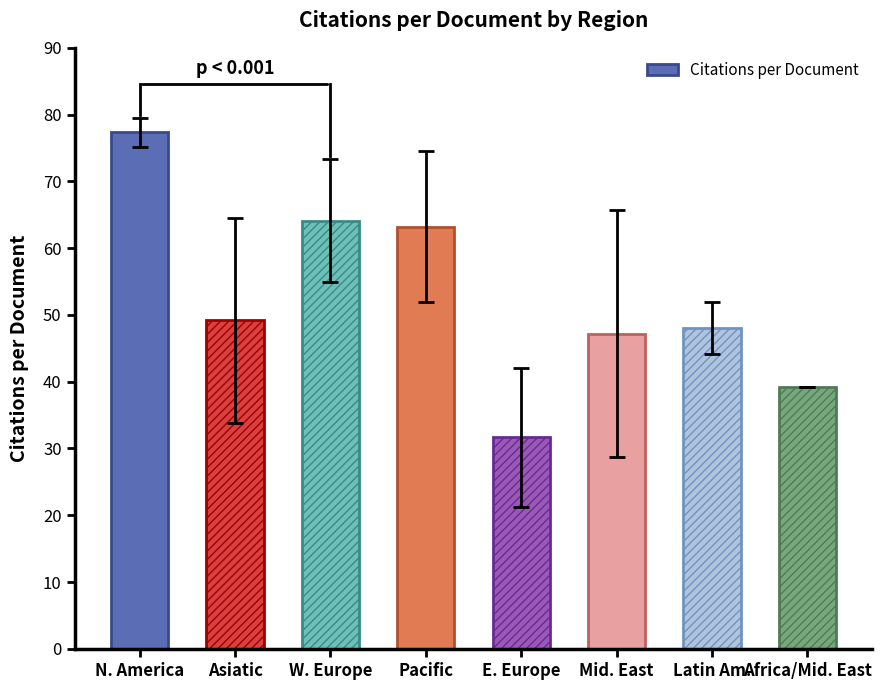

At which label is the value closest to 54?

Asiatic